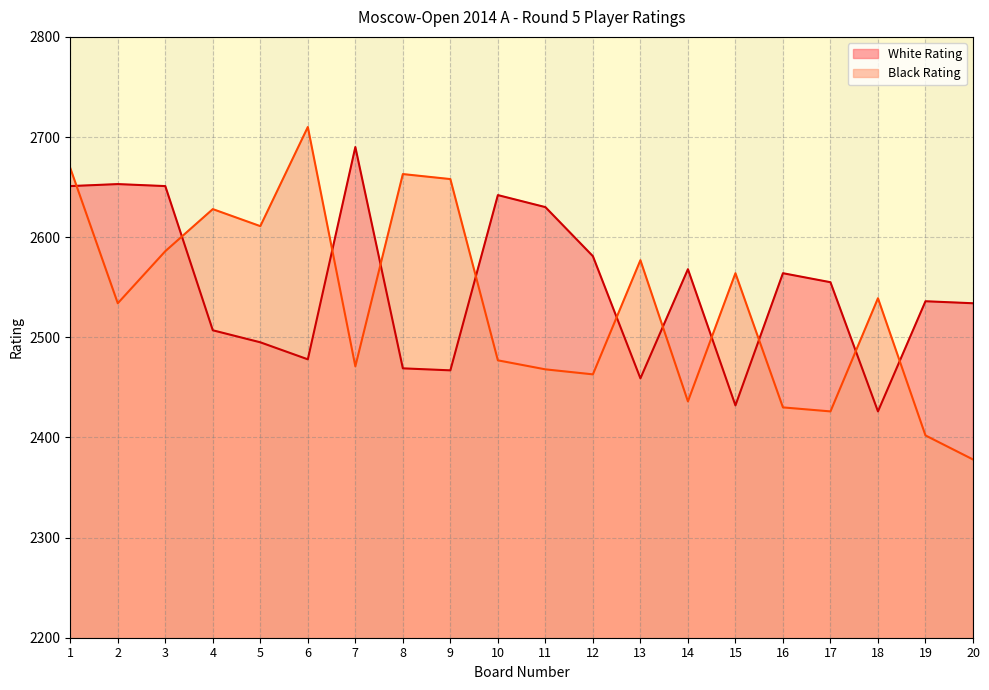

What is the sum of the White Rating values at 5 and 2?

5148